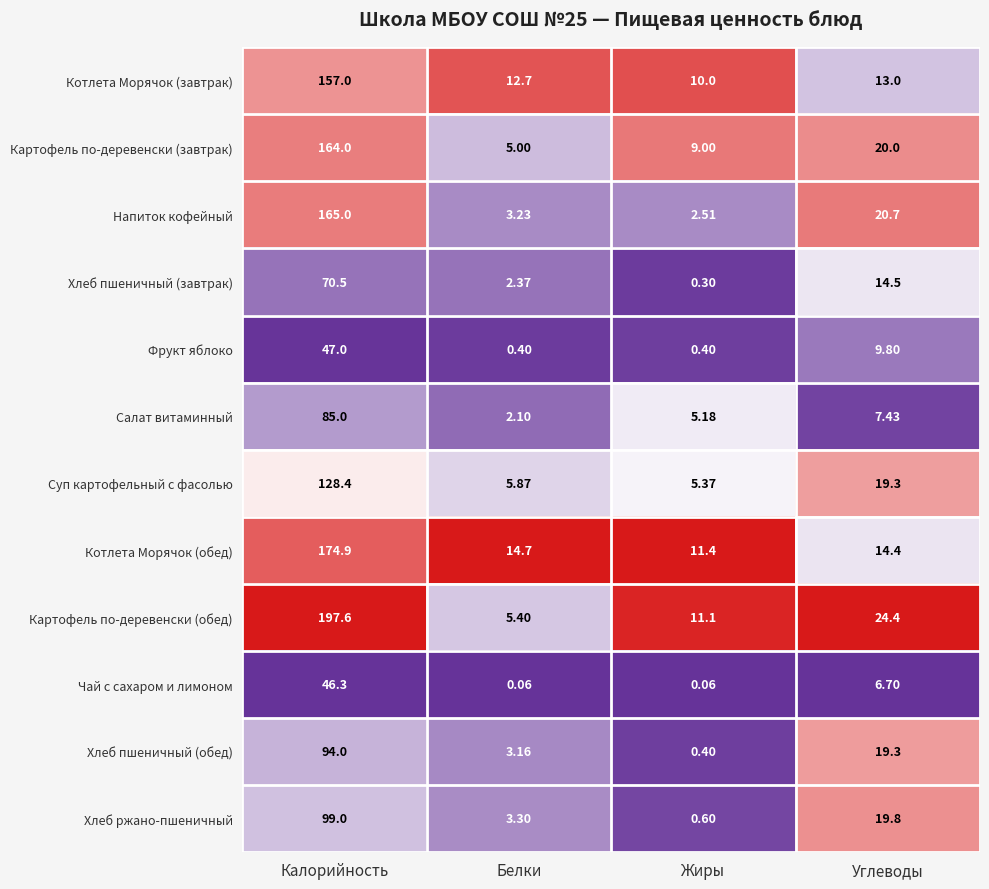

Where does the Котлета Морячок (обед) series first go above 14?

Калорийность